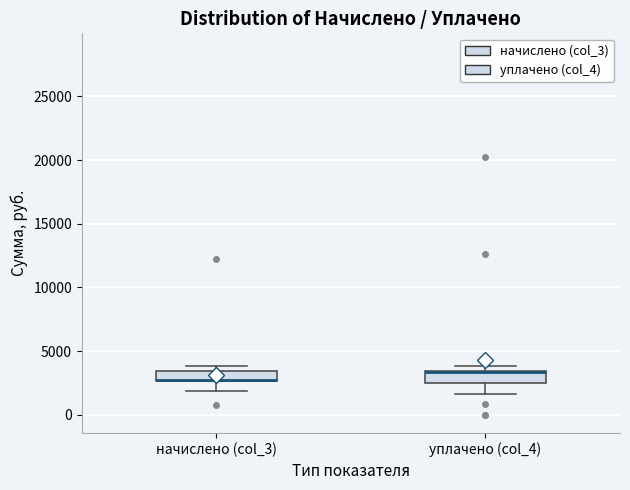

Reading left to right, read every box against the y-axis: the position of its median line, the range the box covers, and the ends of its whiskers. The values are not printed on the chart, so give them approximately, as read against the axis.

начислено (col_3): median 2500 (drawn on the box's lower edge), box 2500 to 3500, whiskers 2000 to 4000
уплачено (col_4): median 3500 (drawn on the box's upper edge), box 2500 to 3500, whiskers 1500 to 4000